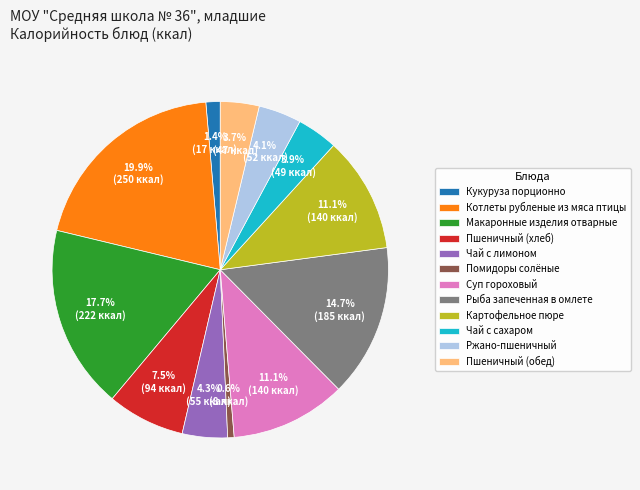

Which category has the smallest portion of the pie?

Помидоры солёные